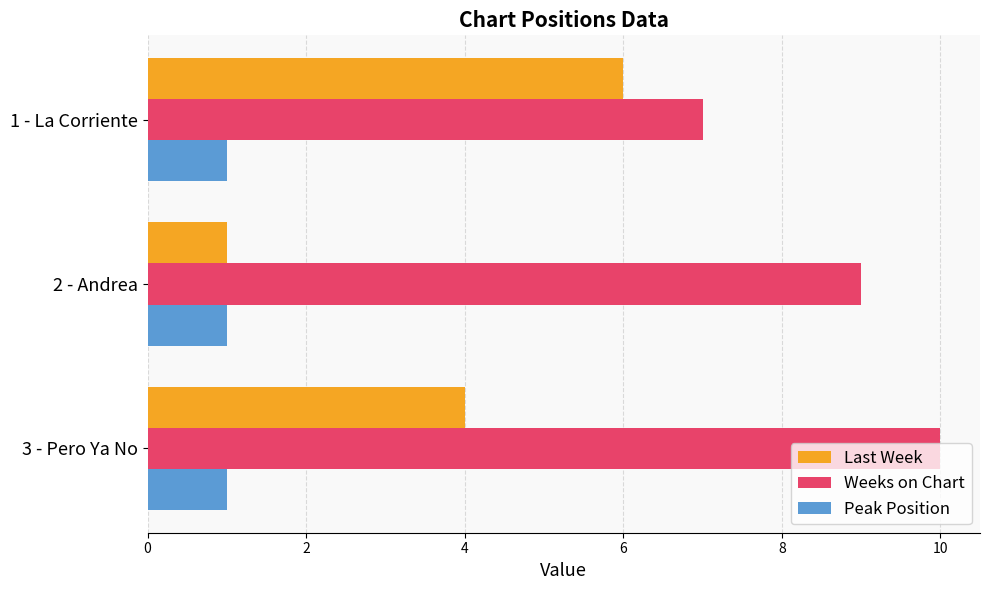

Which series has the largest total across all categories?

Weeks on Chart